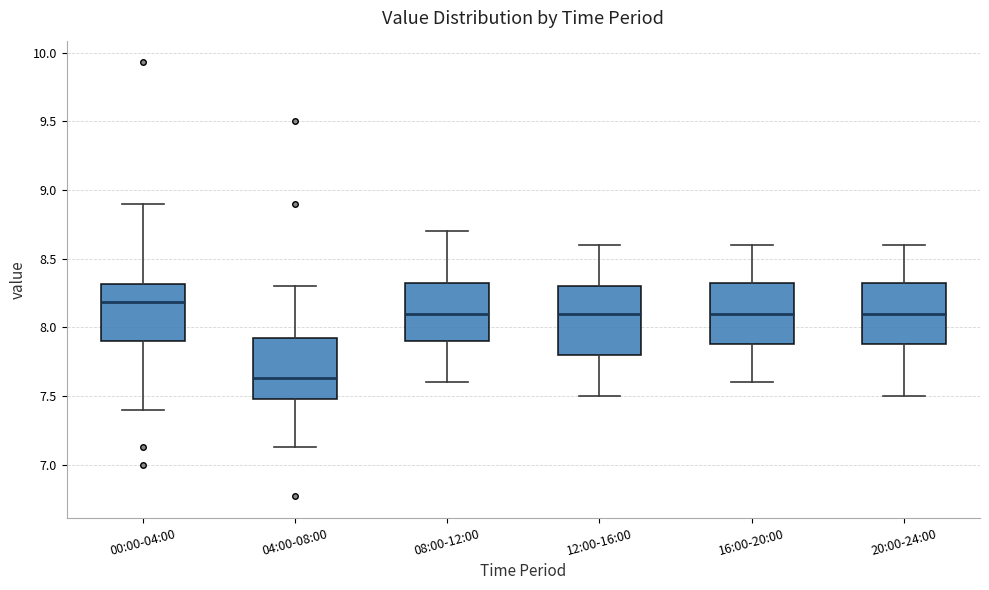

Which box has the lowest median line?

04:00-08:00